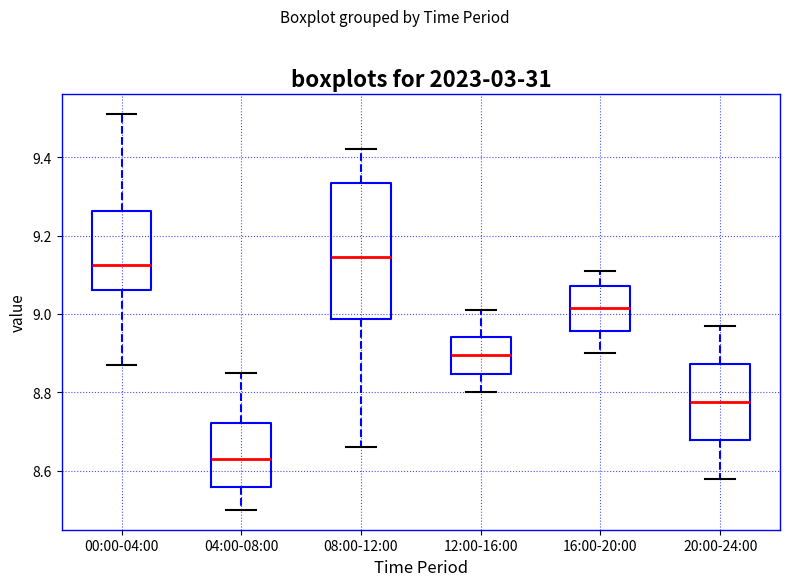

Reading left to right, transcribe this box plot: for each box, give where its median line is, the range the box spans, and where its two whiskers end, as read against the y-axis. The values are not printed on the chart, so give them approximately, as read against the axis.

00:00-04:00: median 9.12, box 9.06 to 9.26, whiskers 8.88 to 9.52
04:00-08:00: median 8.64, box 8.56 to 8.72, whiskers 8.50 to 8.86
08:00-12:00: median 9.14, box 8.98 to 9.34, whiskers 8.66 to 9.42
12:00-16:00: median 8.90, box 8.84 to 8.94, whiskers 8.80 to 9.02
16:00-20:00: median 9.02, box 8.96 to 9.08, whiskers 8.90 to 9.12
20:00-24:00: median 8.78, box 8.68 to 8.88, whiskers 8.58 to 8.98